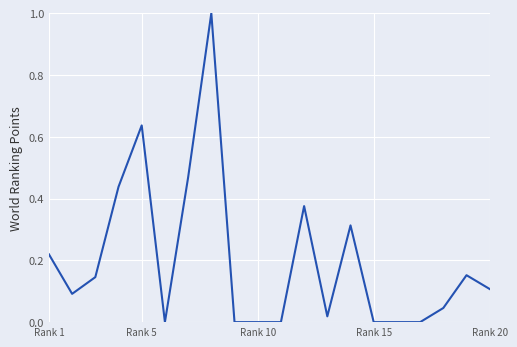

What is the maximum value shown in the chart?

1.0